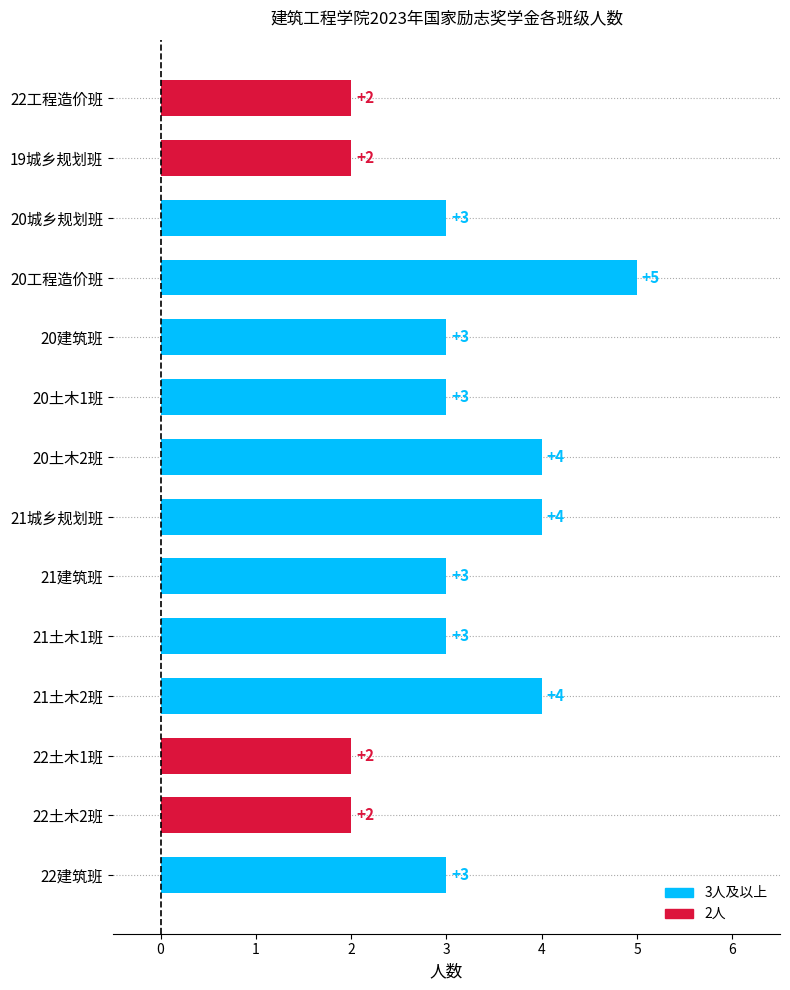

How many data points does each series have?

14